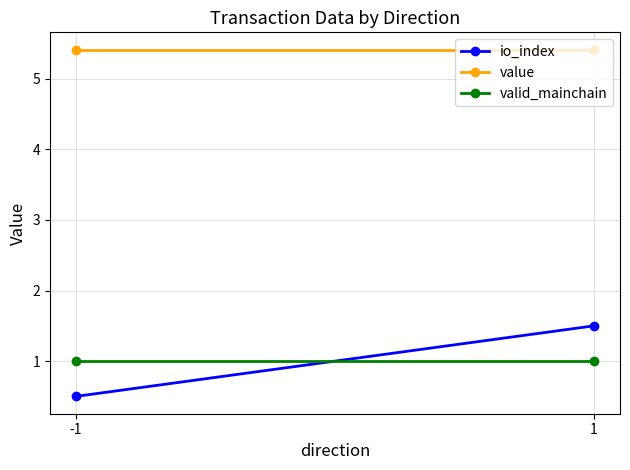

Reading left to right, transcribe all the data shown in this chart.

io_index: -1=0.5	1=1.5
value: -1=5.4	1=5.4
valid_mainchain: -1=1.0	1=1.0